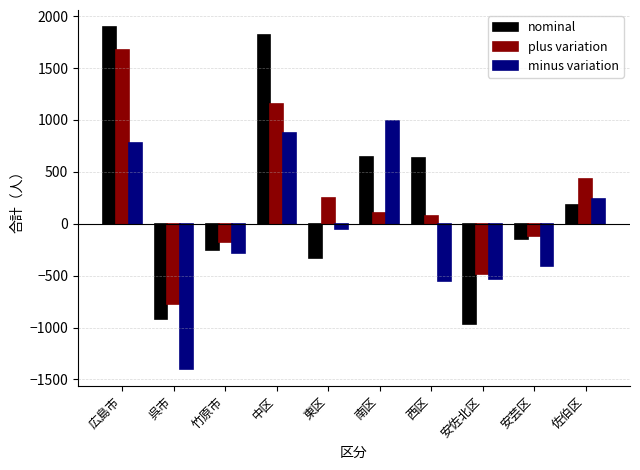

Which series has the widest spread of values?

nominal